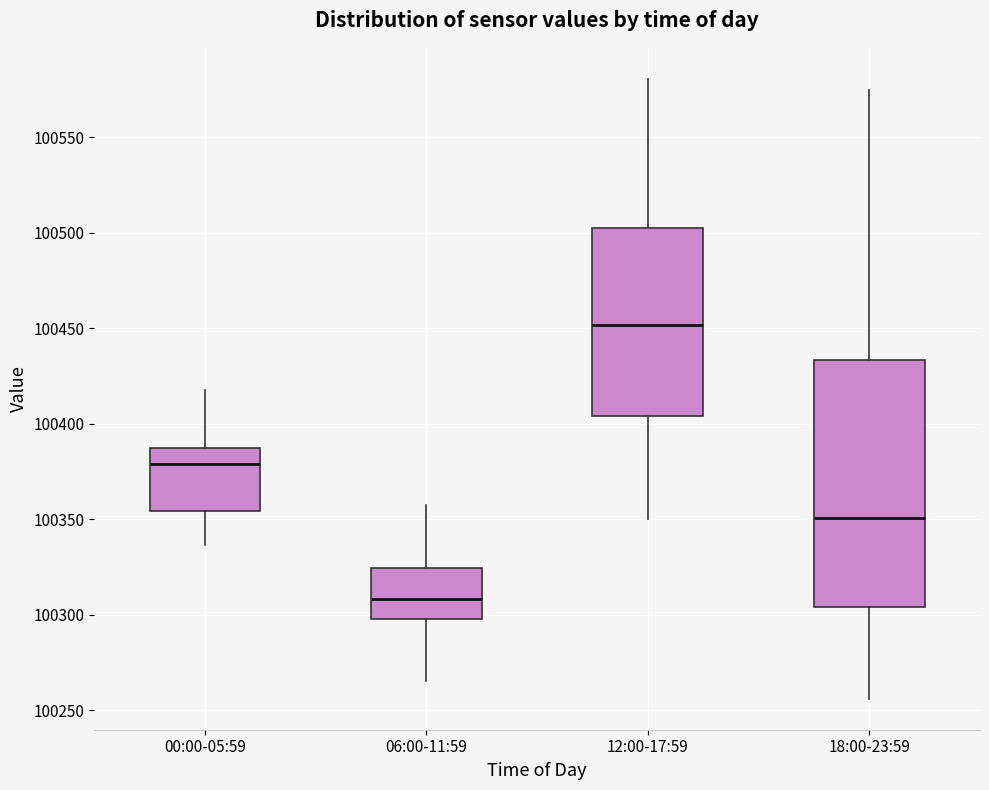

Reading left to right, transcribe this box plot: for each box, give where its median line is, the range the box spans, and where its two whiskers end, as read against the y-axis. The values are not printed on the chart, so give them approximately, as read against the axis.

00:00-05:59: median 100380, box 100355 to 100385, whiskers 100335 to 100415
06:00-11:59: median 100310, box 100300 to 100325, whiskers 100265 to 100355
12:00-17:59: median 100450, box 100405 to 100500, whiskers 100350 to 100580
18:00-23:59: median 100350, box 100305 to 100435, whiskers 100255 to 100575